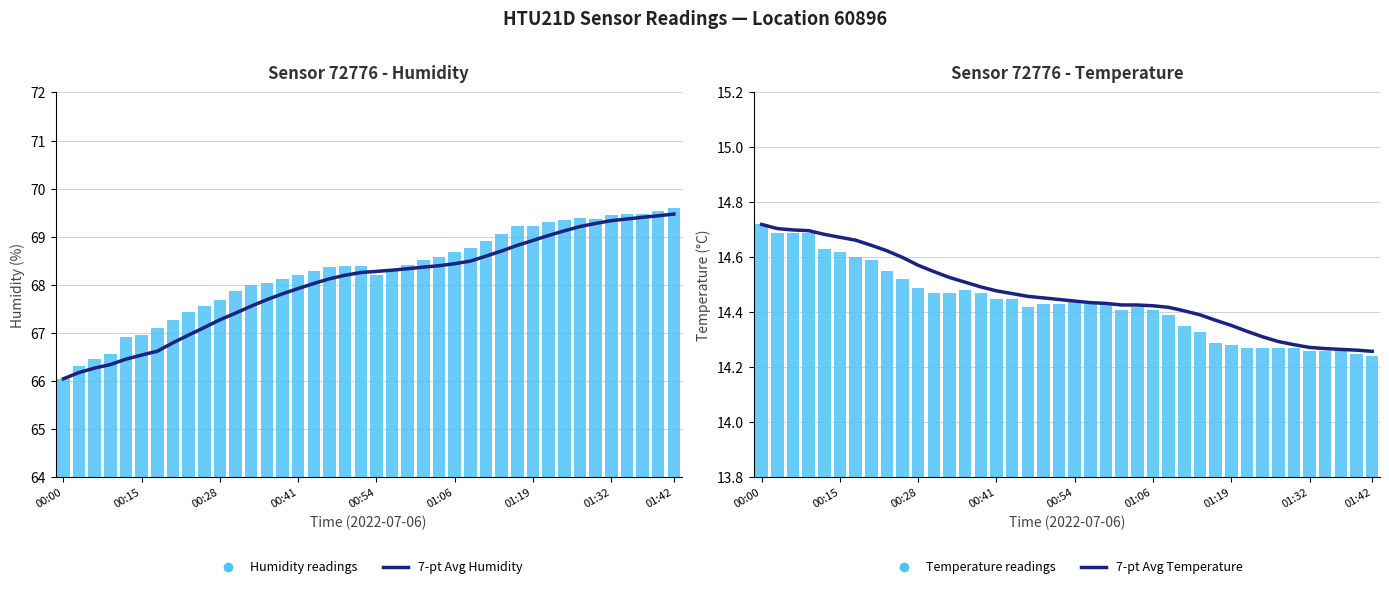

Between 30 and 29, which is larger?

30